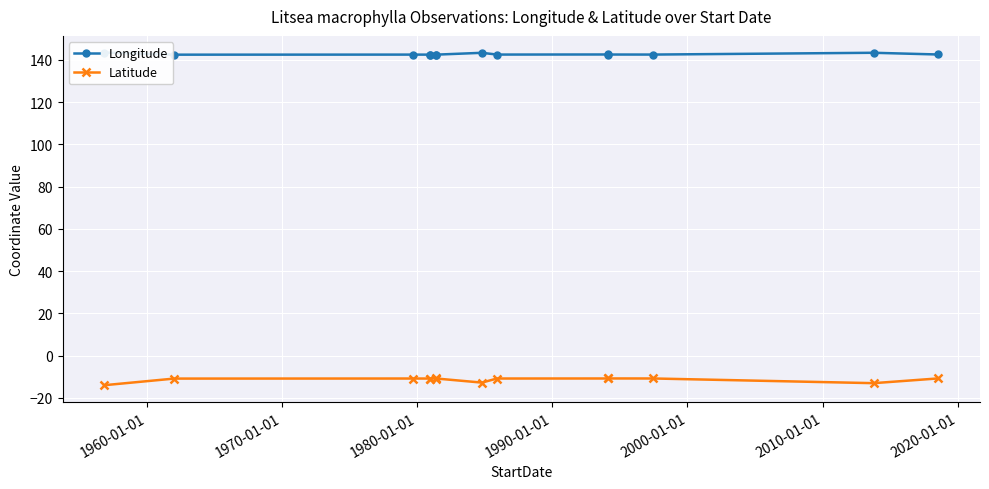

True or false: Latitude has more than 1 points higher than both neighbors.

True